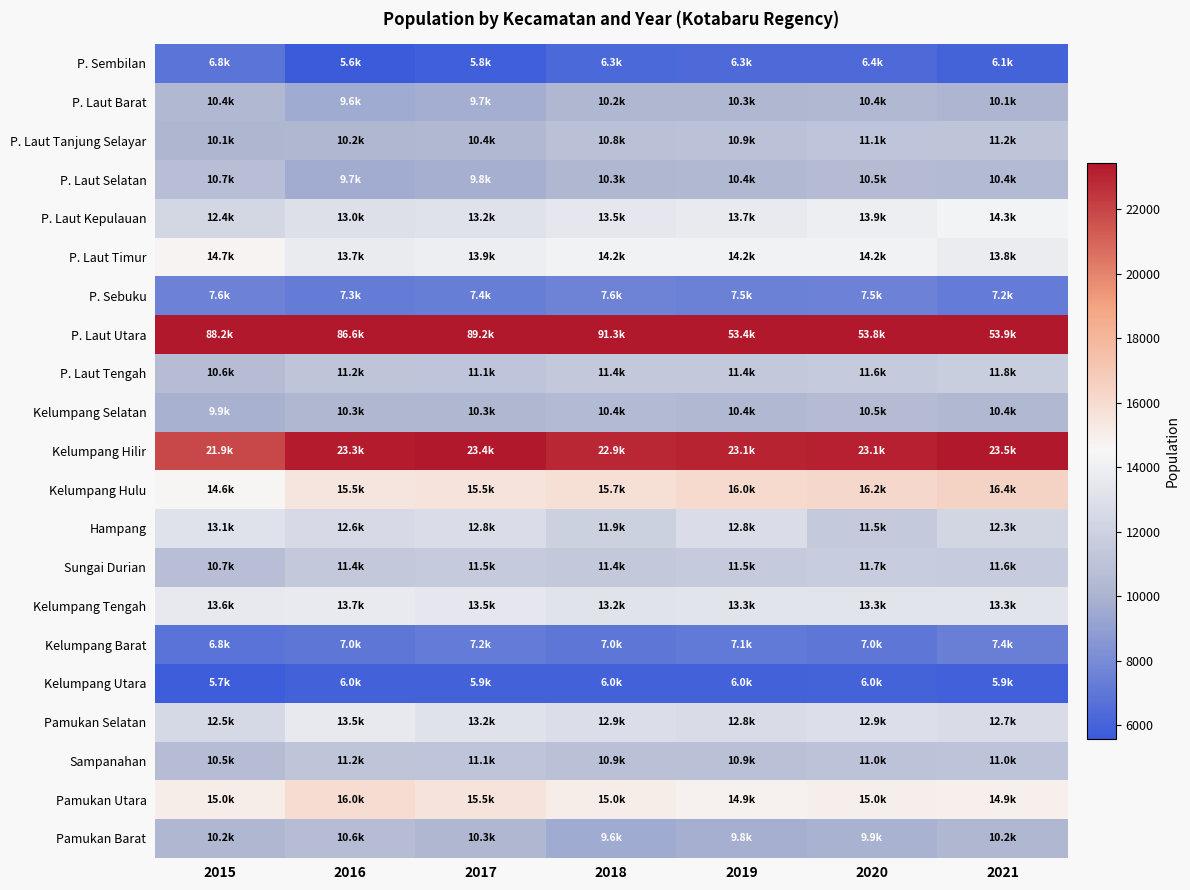

How many data points does each series have?

7